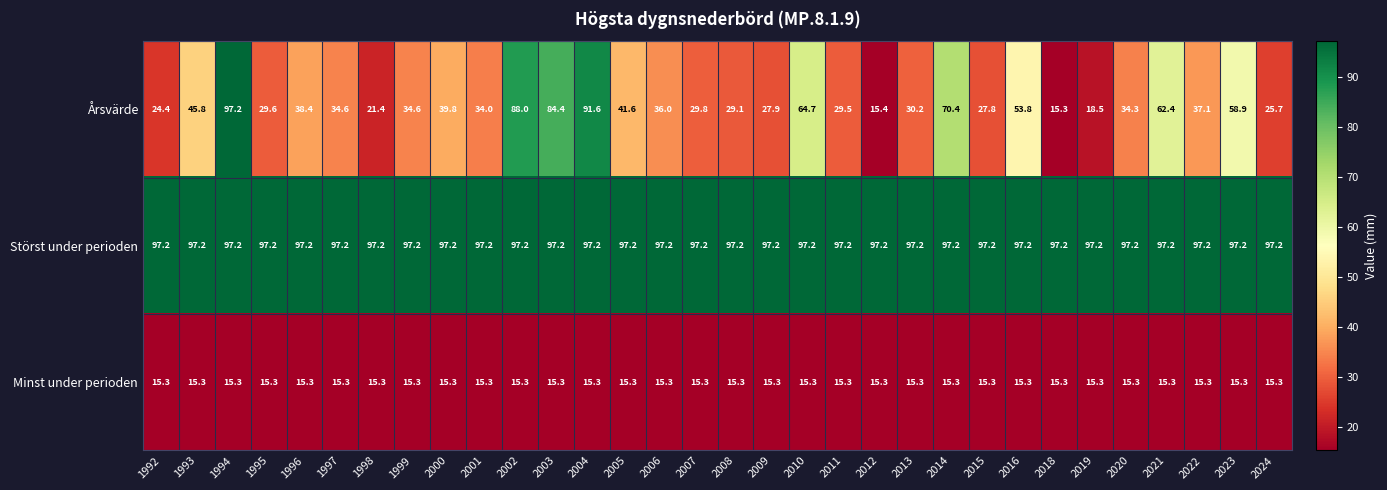

Is it true that Årsvärde equals 113.1 at 2010?

False